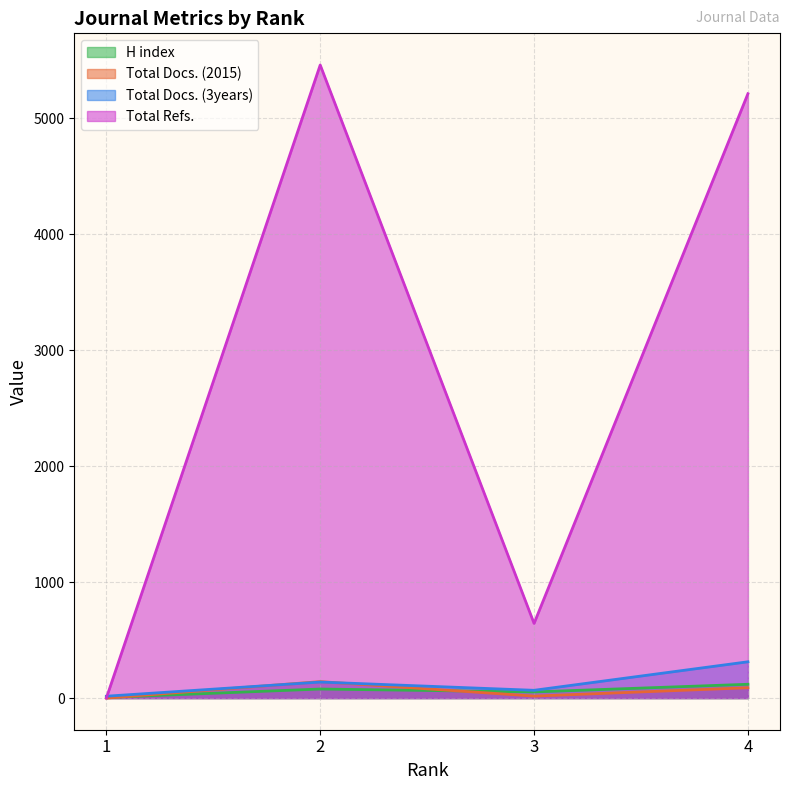

What is the total value across all series at 1?

21